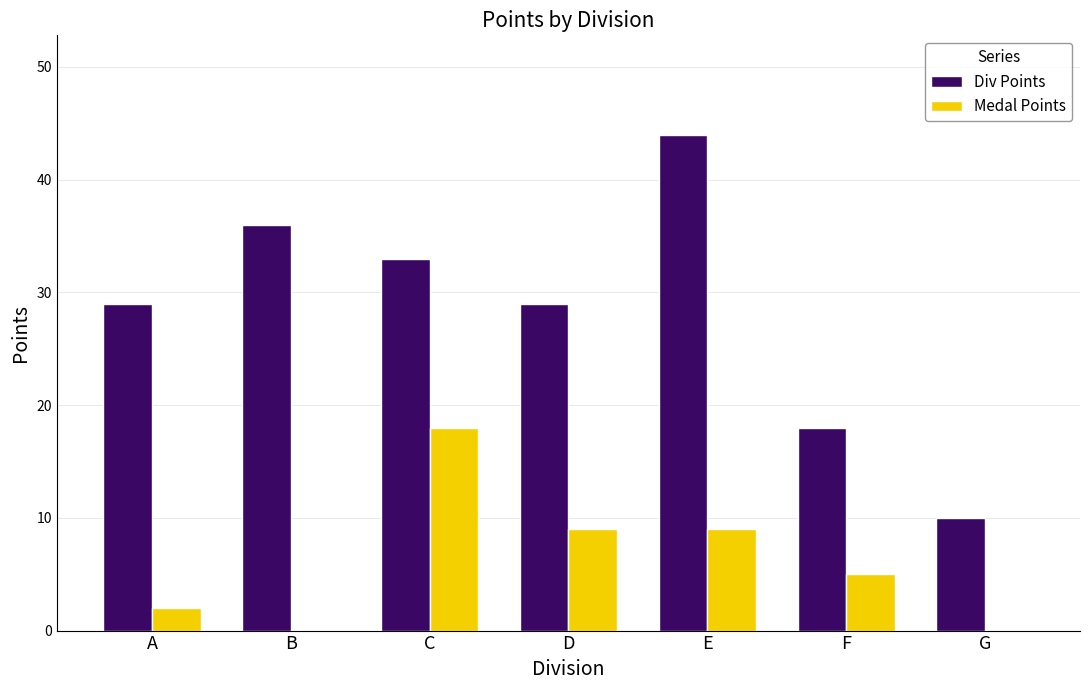

At which category is the sum across all series the highest?

E